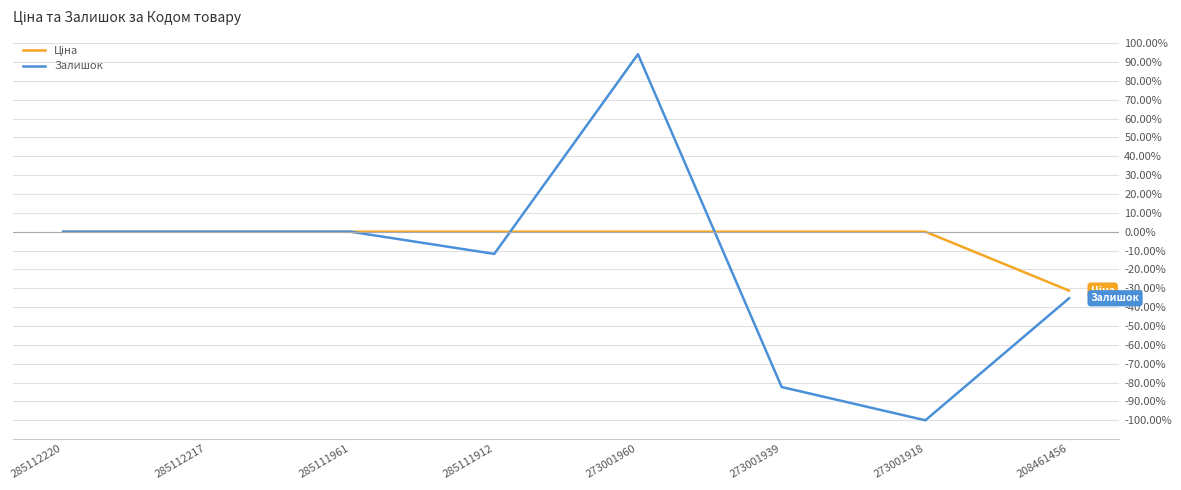

What is the spread (max minus min) of values at 273001960?

94.1